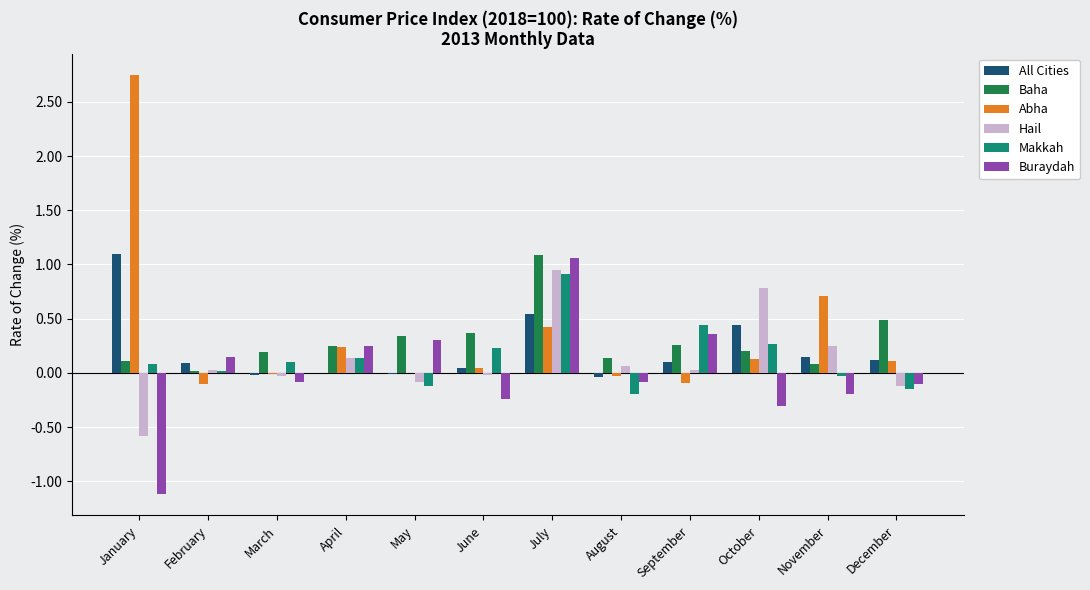

At which category is the sum across all series the highest?

July